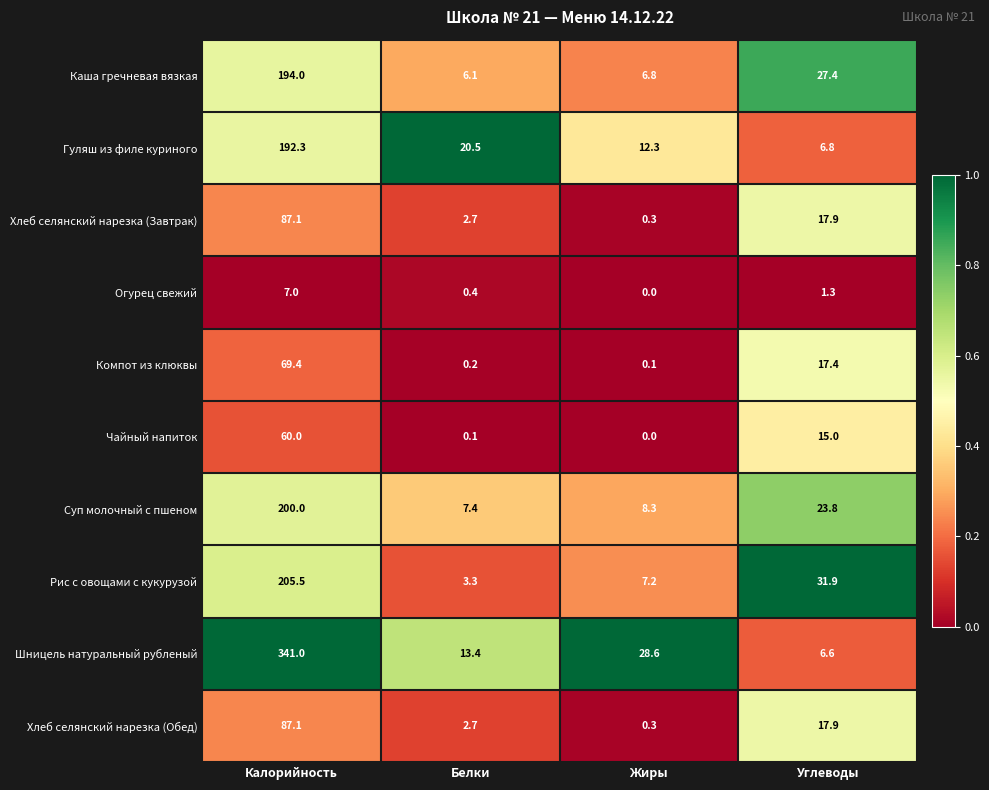

Which series changed the most between Калорийность and Жиры?

Шницель натуральный рубленый